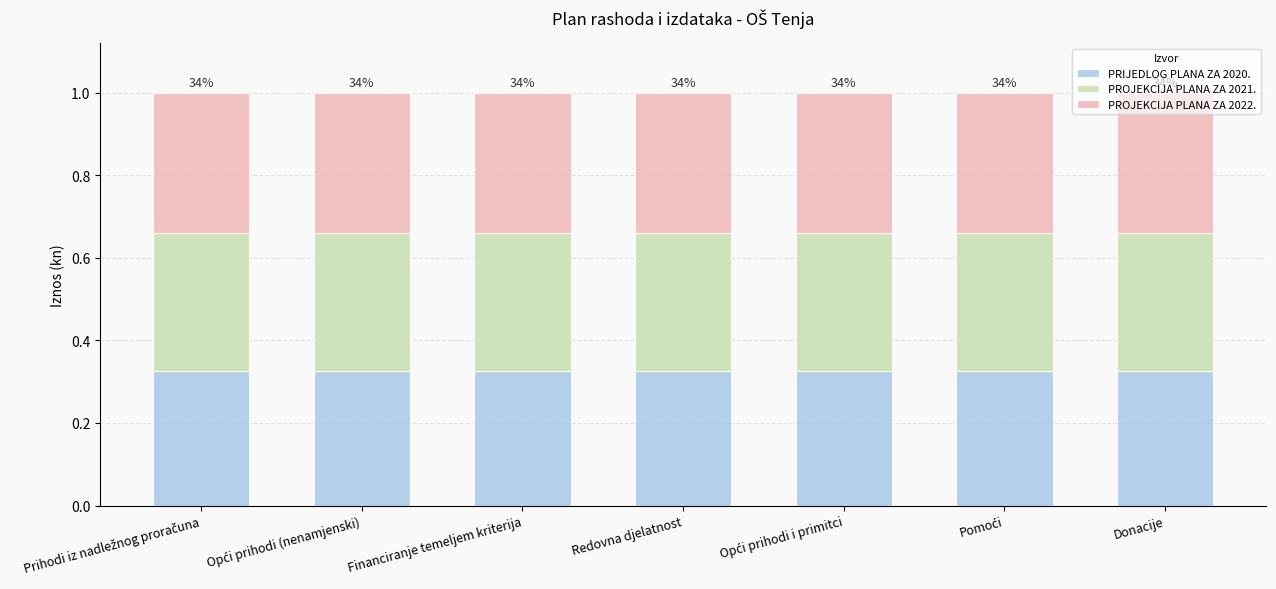

What is the sum of all PRIJEDLOG PLANA ZA 2020. values?

2.3